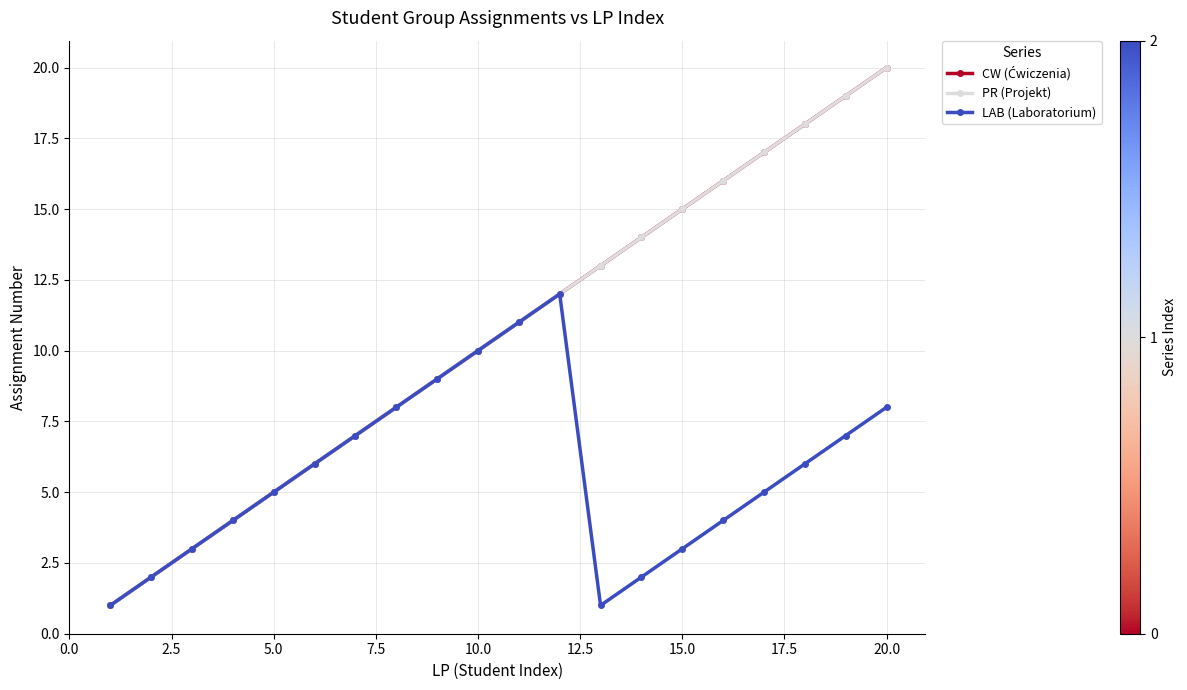

What is the minimum value shown in the chart?

1